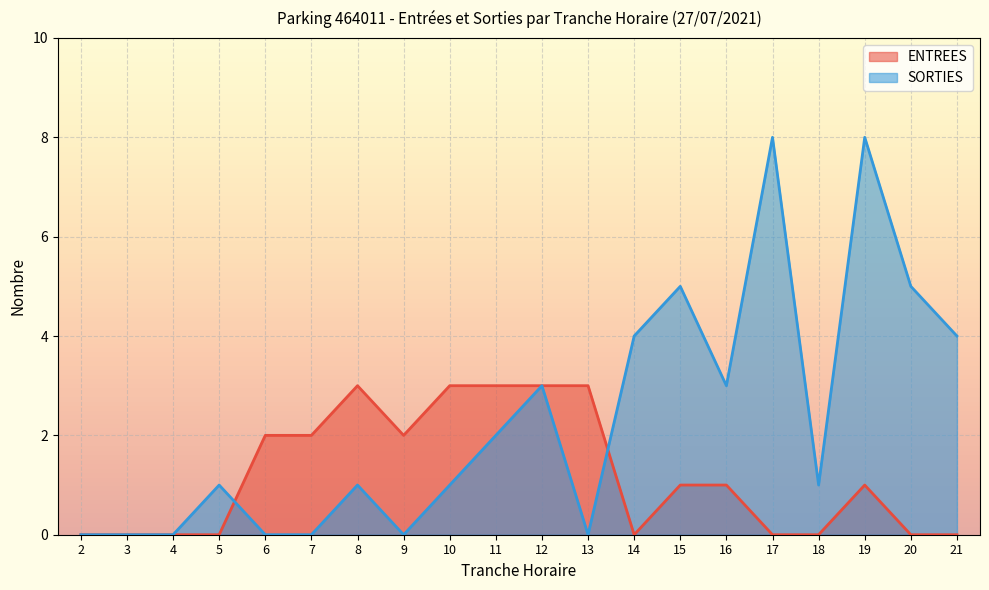

At how many categories does at least one series exceed 2?

12